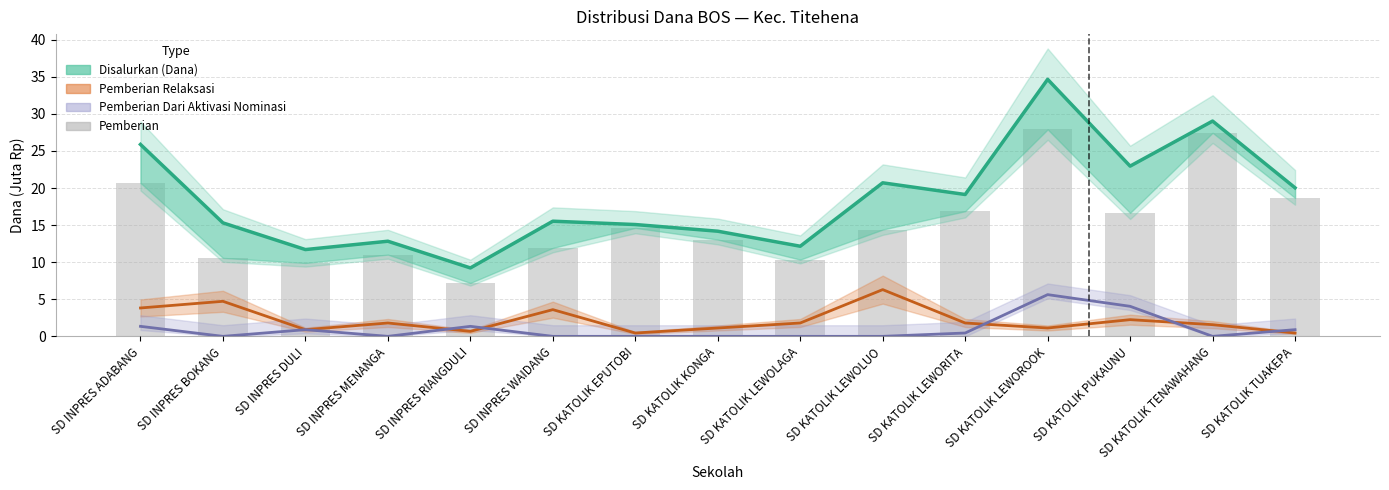

Reading right to left, what are all the values shown in this chart?

Disalurkan (Dana): 20.0	29.0	22.9	34.6	19.1	20.7	12.2	14.2	15.1	15.5	9.2	12.8	11.7	15.3	25.9
Pemberian Relaksasi: 0.5	1.6	2.2	1.1	1.8	6.3	1.8	1.1	0.5	3.6	0.7	1.8	0.9	4.7	3.8
Pemberian Dari Aktivasi Nominasi: 0.9	0.0	4.0	5.6	0.5	0.0	0.0	0.0	0.0	0.0	1.4	0.0	0.9	0.0	1.4
Pemberian: 18.7	27.4	16.6	27.9	16.9	14.4	10.3	13.1	14.6	11.9	7.2	11.0	9.9	10.6	20.7